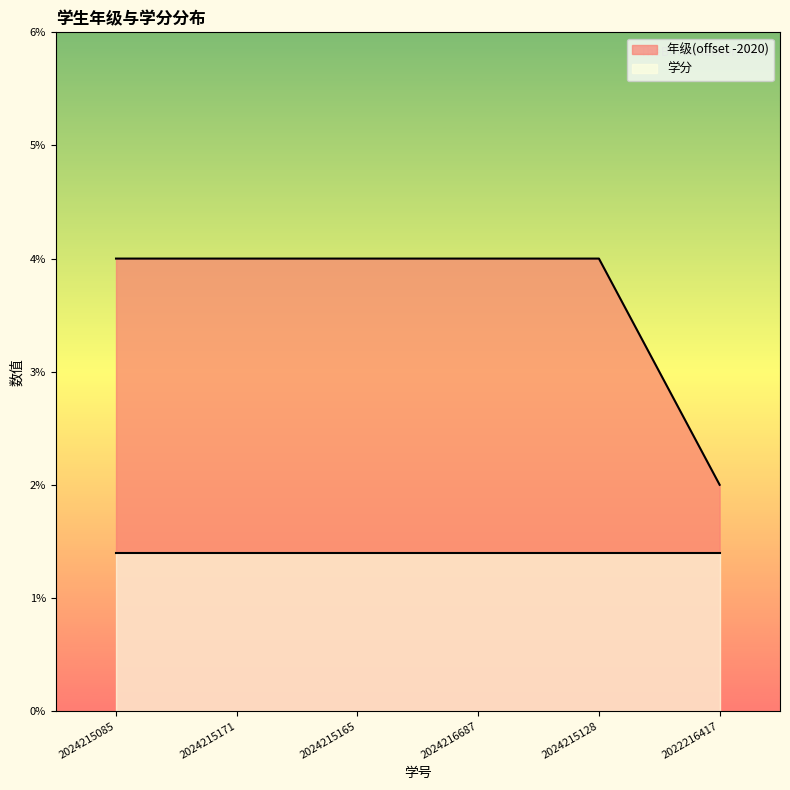

Does the chart display data point markers on the line(s)?

No